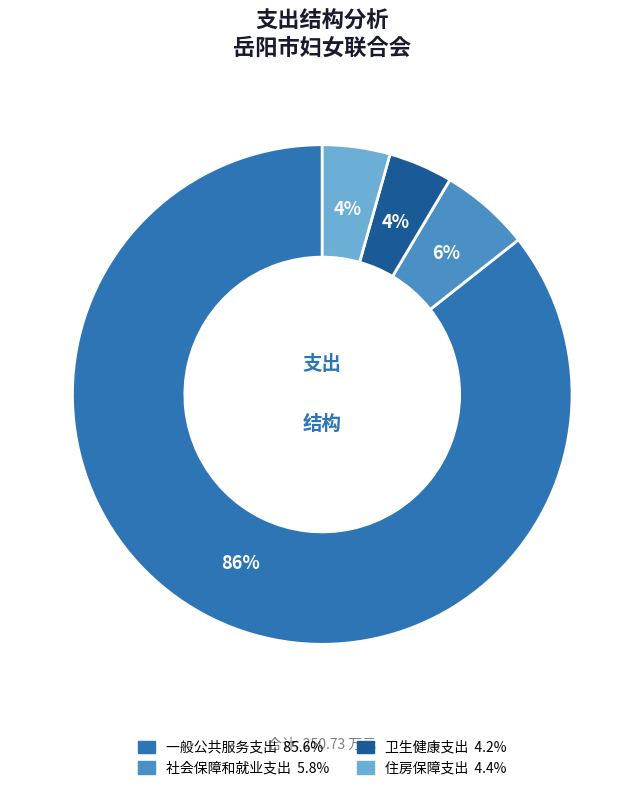

Which slice is the largest?

一般公共服务支出